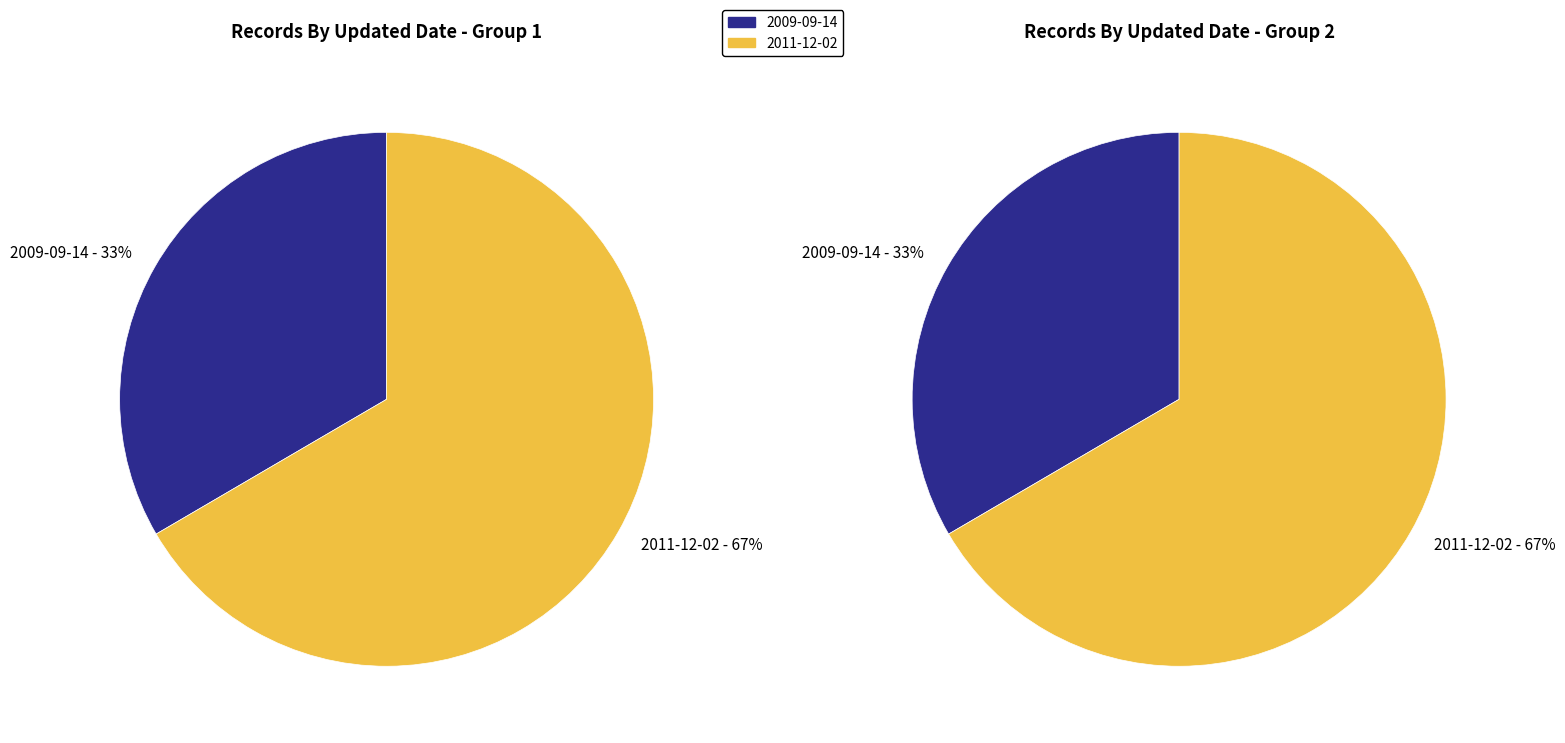

Is the sum of 2011-12-02 and 2009-09-14 greater than half?

Yes